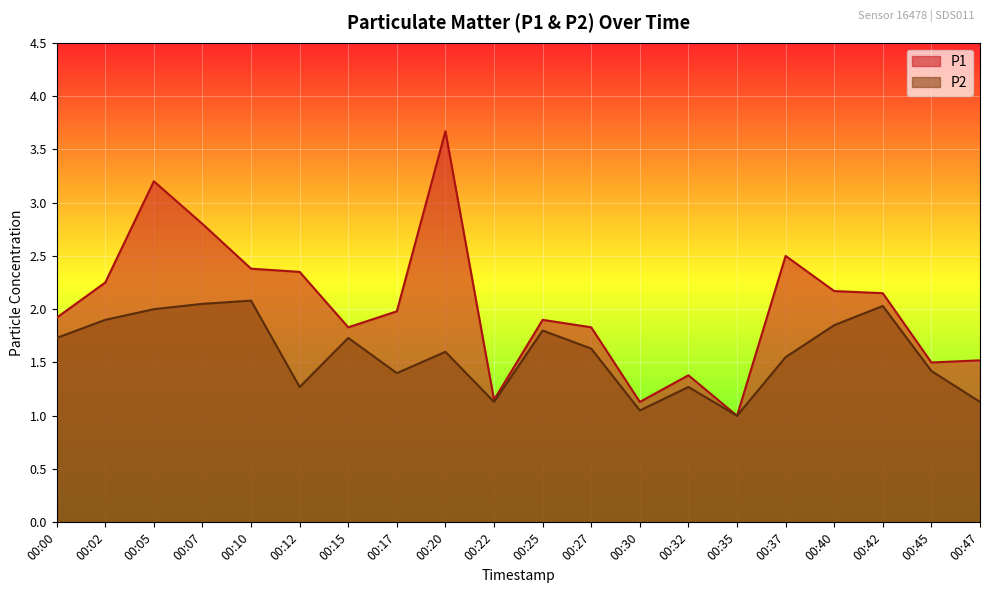

True or false: P1 and P2 cross at least once.

False